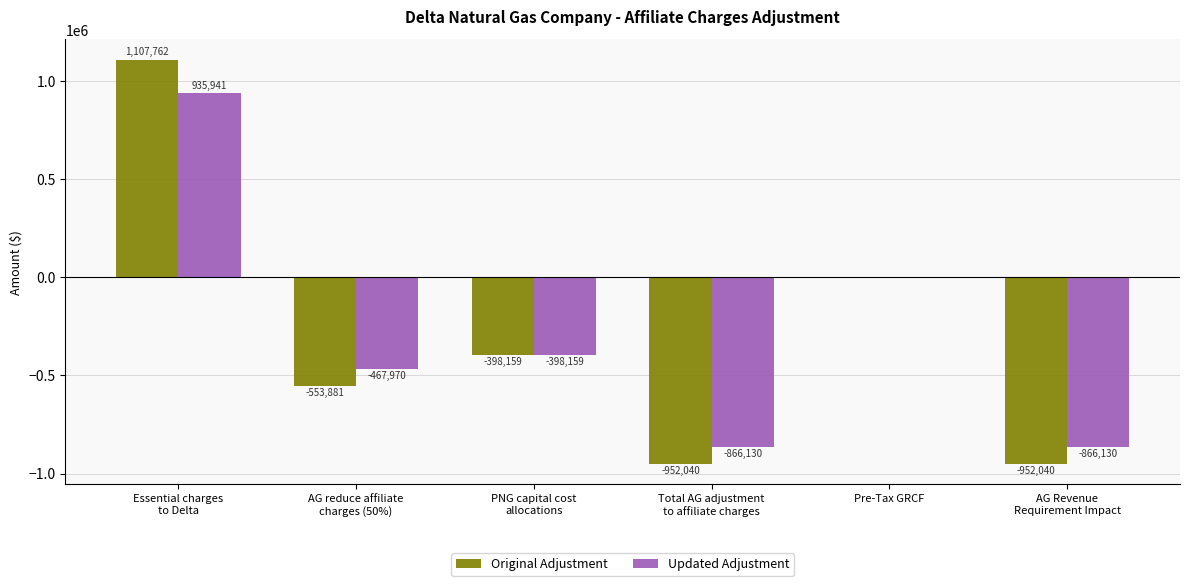

At which label is Original Adjustment closest to 77861?

Pre-Tax GRCF